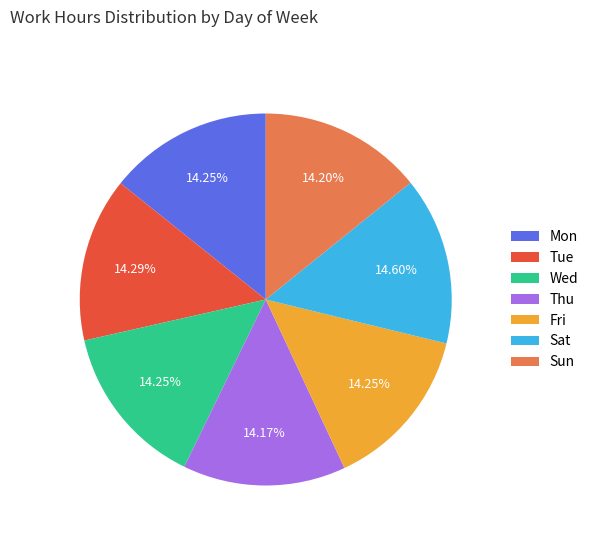

What is the ratio of the value at Fri to the value at Wed?

1.0